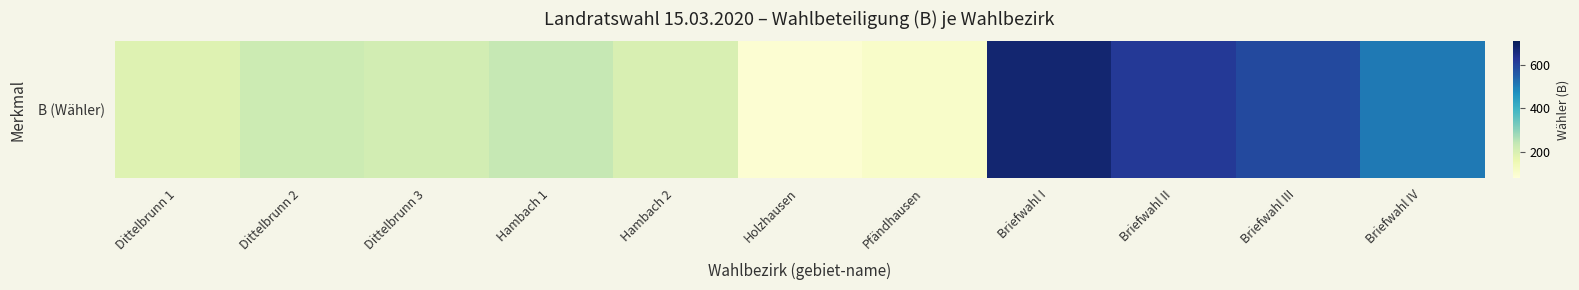

At which label does the data first exceed 224?

Hambach 1